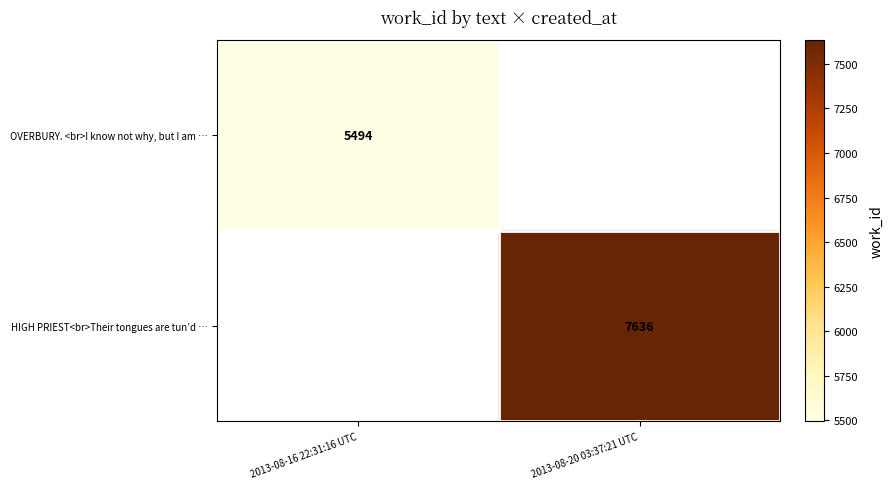

The HIGH PRIEST<br>Their tongues are tun’d … series shows 9940.8 at 2013-08-20 03:37:21 UTC. True or false?

False